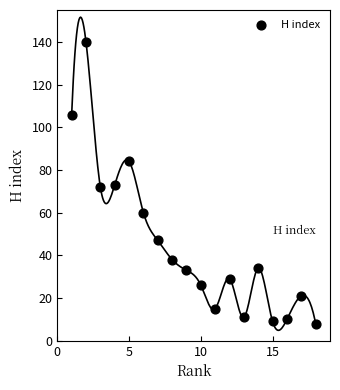

What is the range of Y values (max minus min)?

132